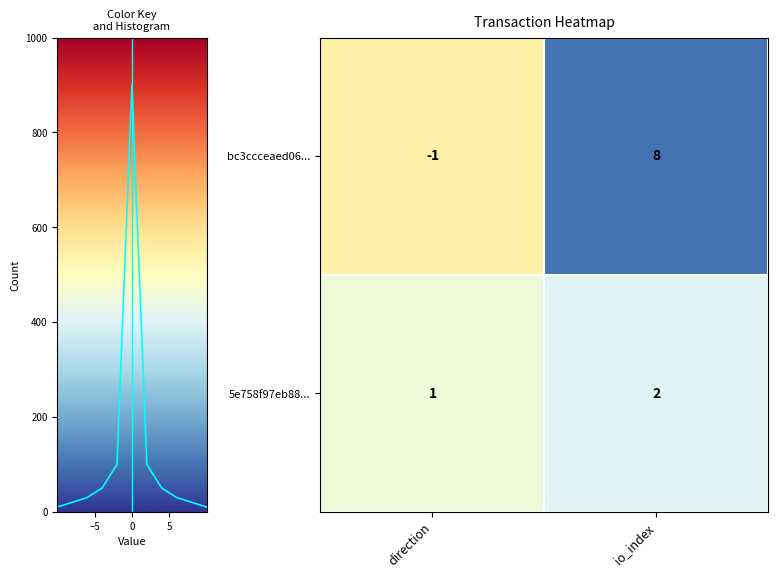

List the labels in order of 5e758f97eb88... value, largest first.

io_index, direction